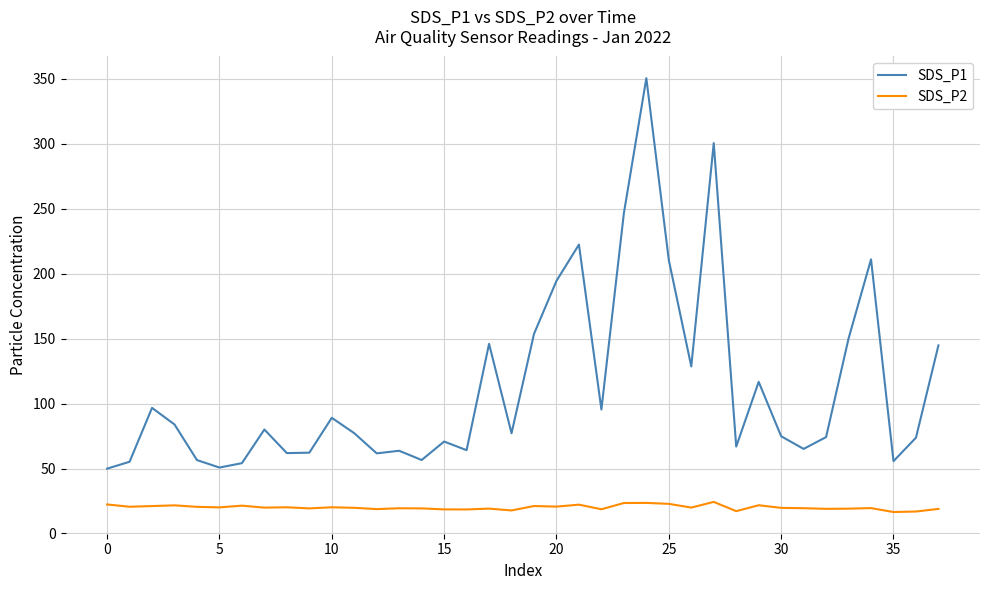

What is the sum of all SDS_P2 values?

762.7